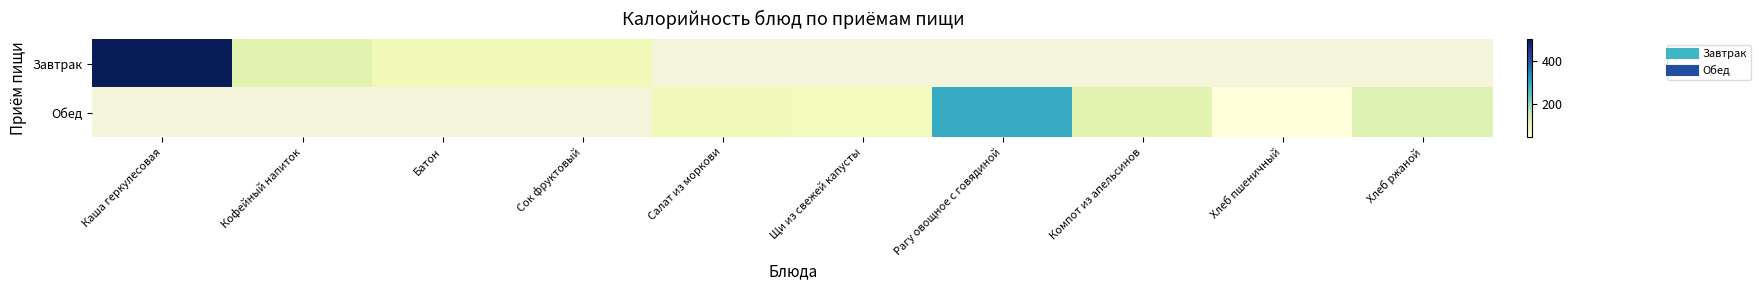

What is the difference between the maximum and minimum values in the Завтрак series?

408.0